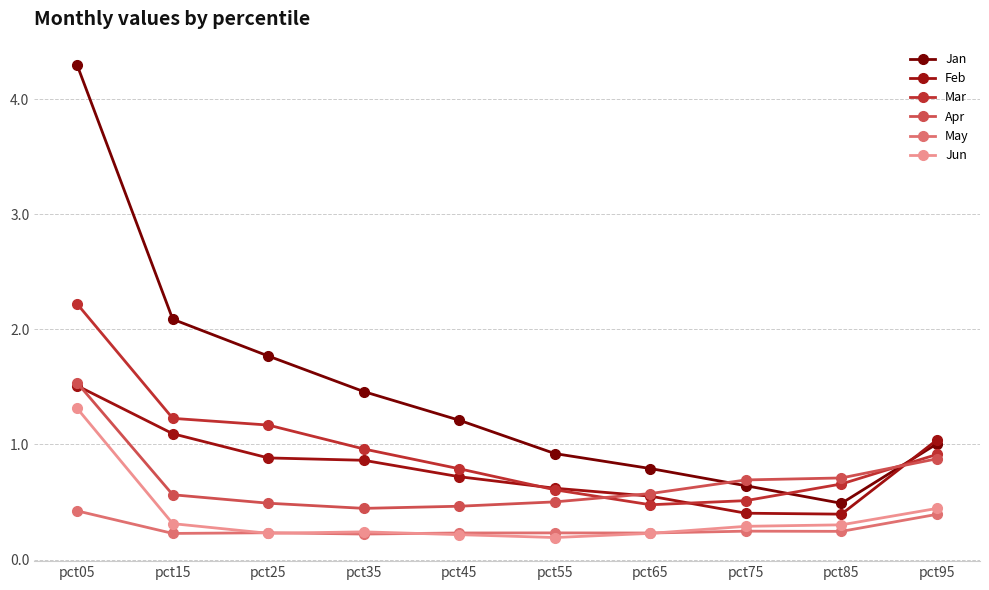

Is this an area chart (filled region under the line)?

No